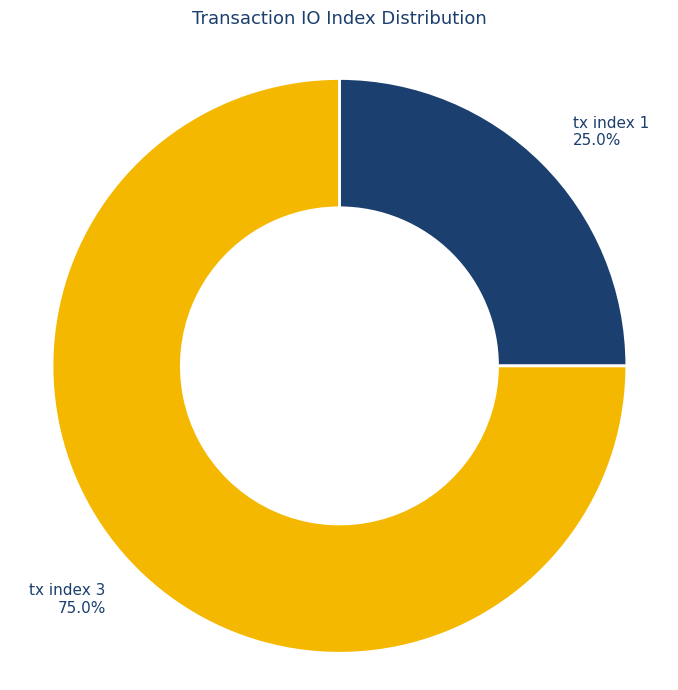

Is tx index 1 the majority of the pie?

No